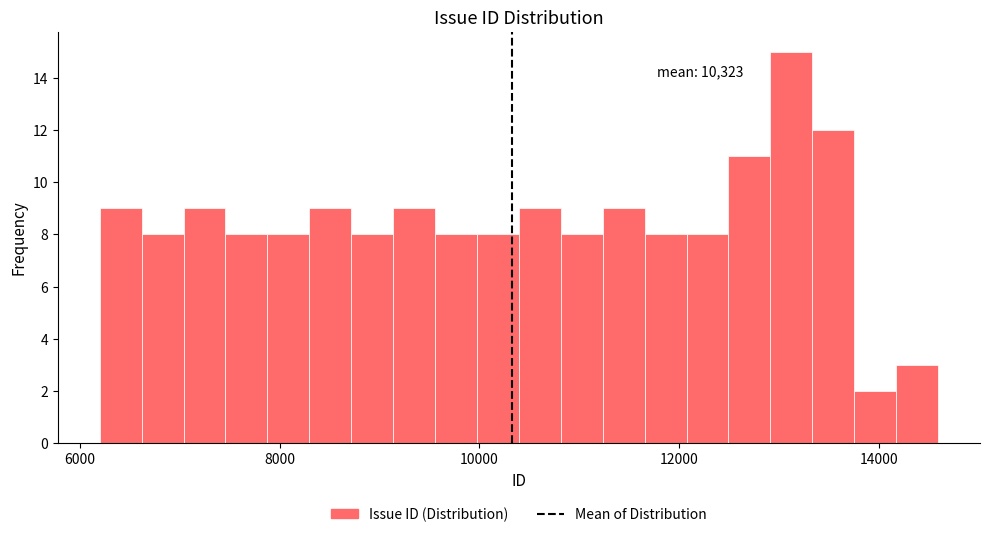

Read against the x-axis, roughly where is the centre of the tallest bar?

13200